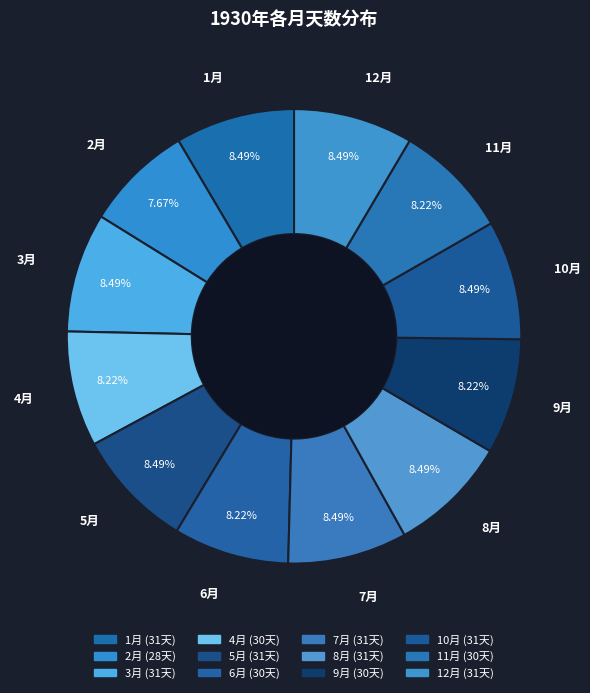

True or false: 5月 accounts for 8% of the total.

True